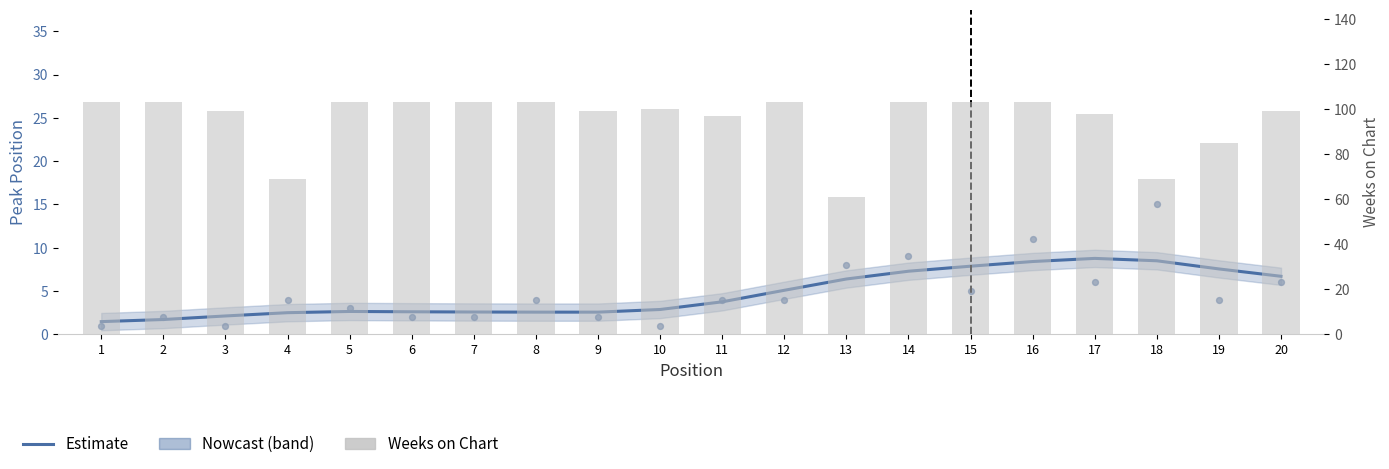

Which series has the widest spread of Y values?

Weeks on Chart